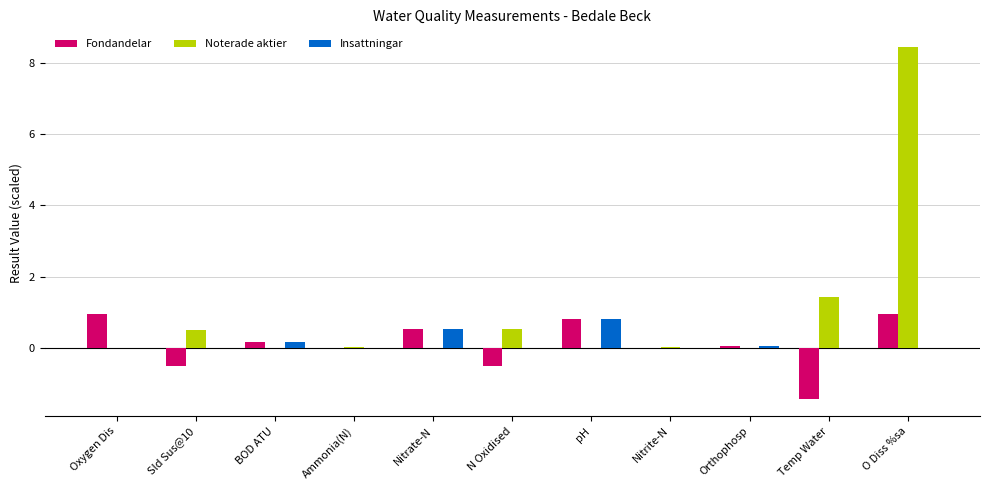

Which series has the largest total across all categories?

Noterade aktier